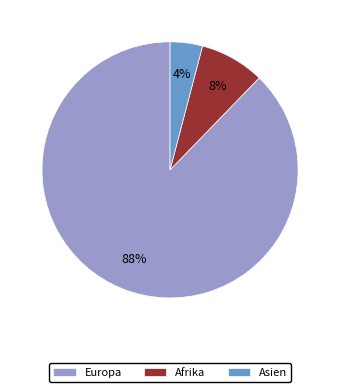

To the nearest percent, what portion does Asien represent?

4%